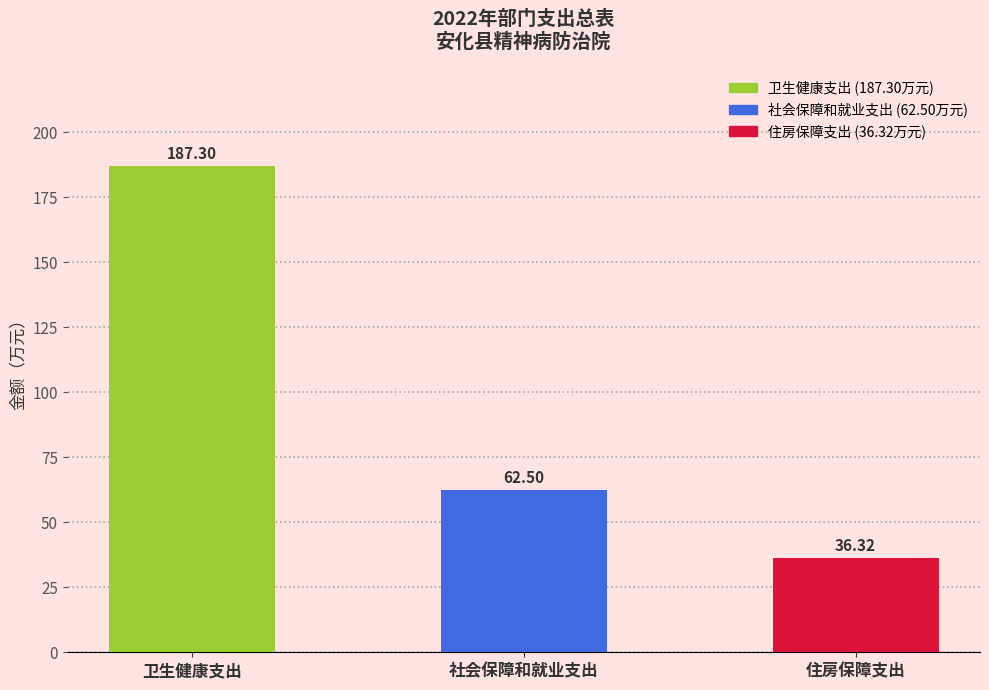

The value at 住房保障支出 is 36.3. True or false?

True